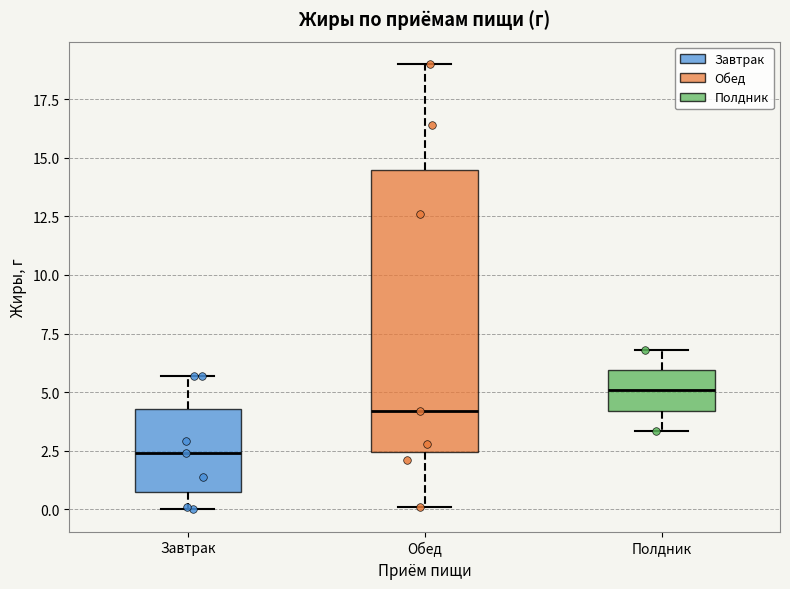

Comparing the boxes themselves (not the whiskers), which one is the tallest?

Обед